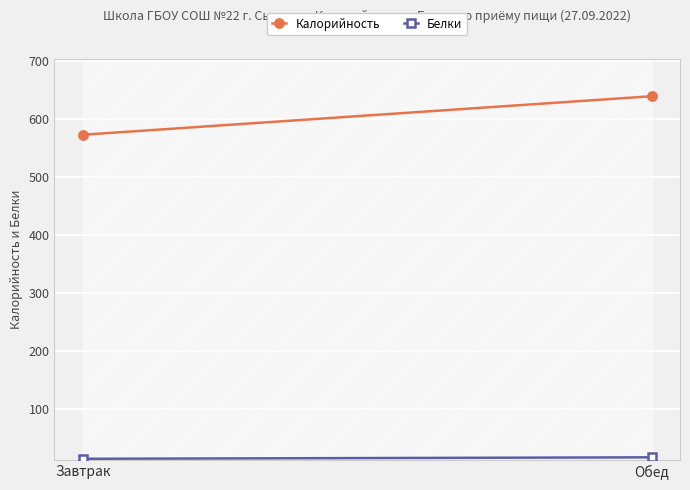

What is the value of the Белки point at the 1st from the left?

14.3